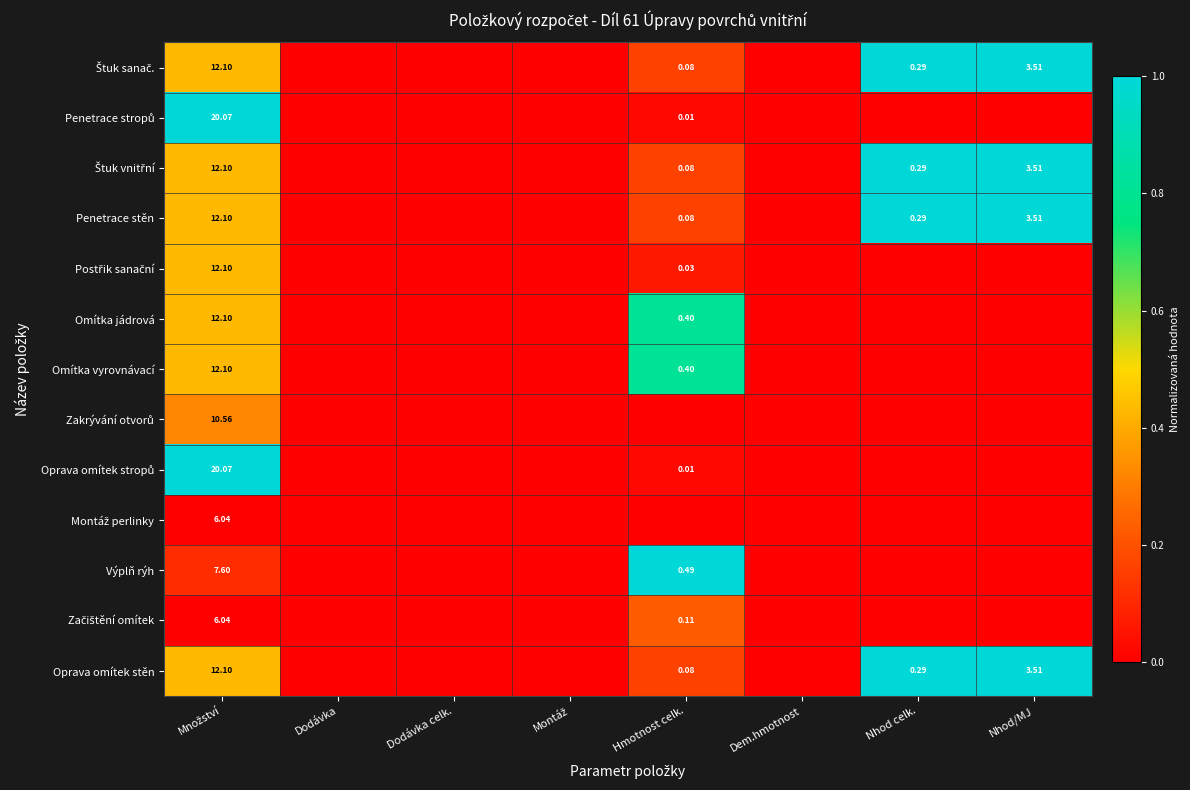

Is it true that Výplň rýh equals -0.7 at Montáž?

False